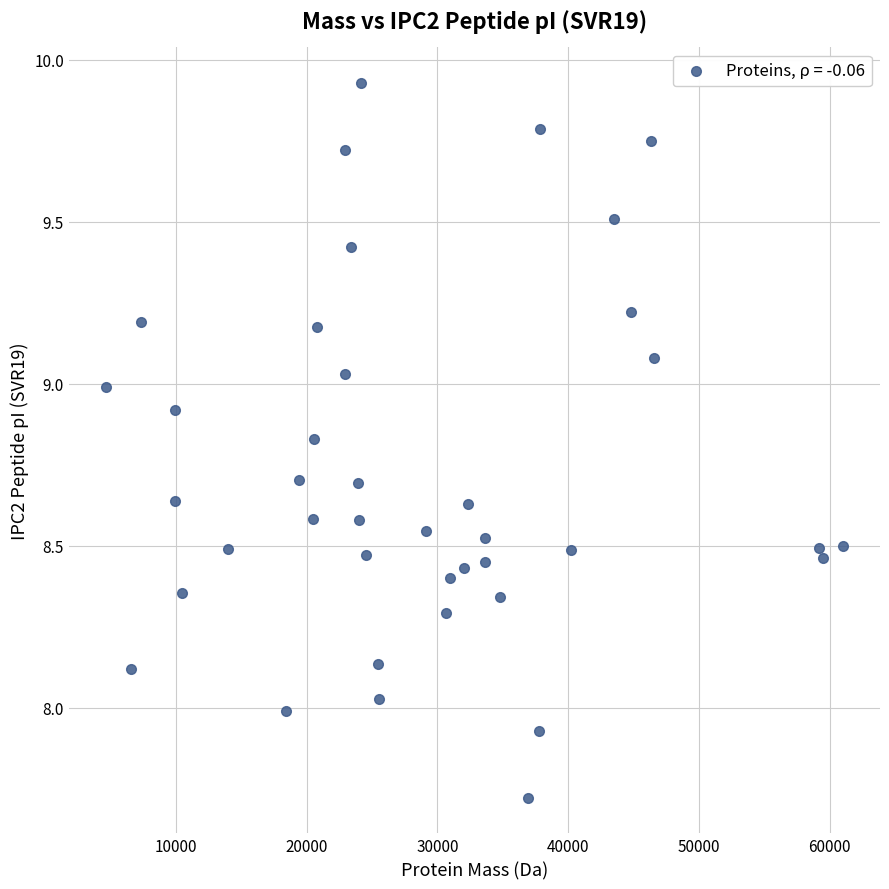

What is the range of X values (max minus min)?

56412.1